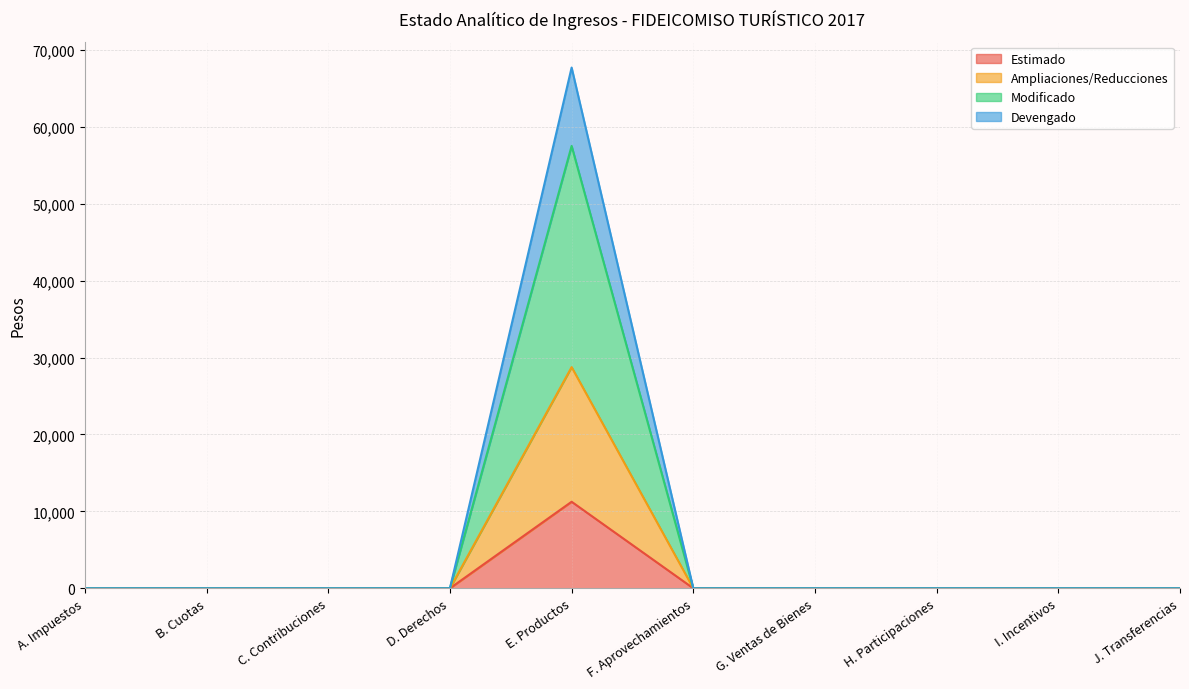

Is it true that Estimado equals -5557 at I. Incentivos?

False